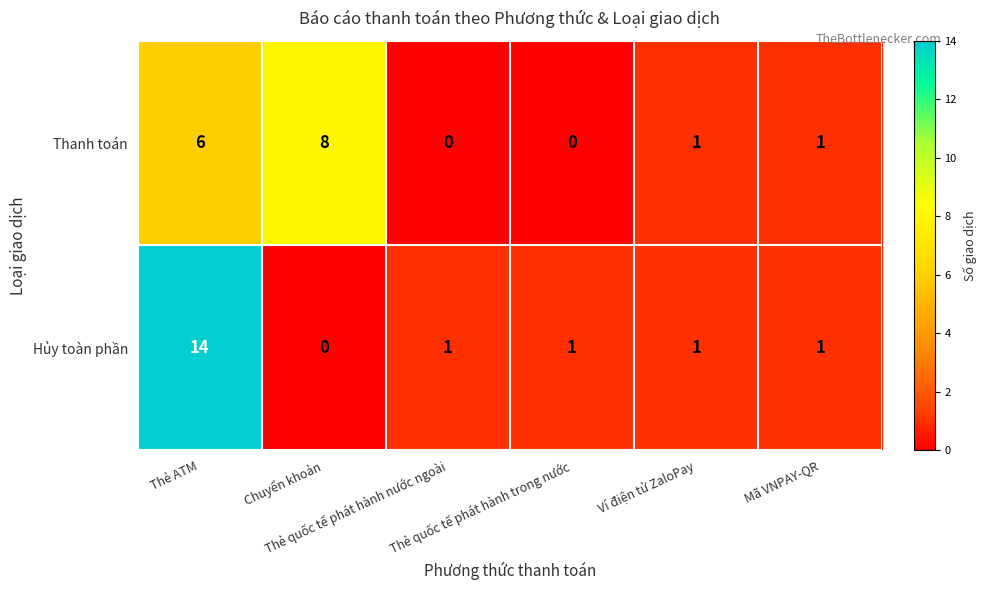

Which series has the largest total across all categories?

Hủy toàn phần